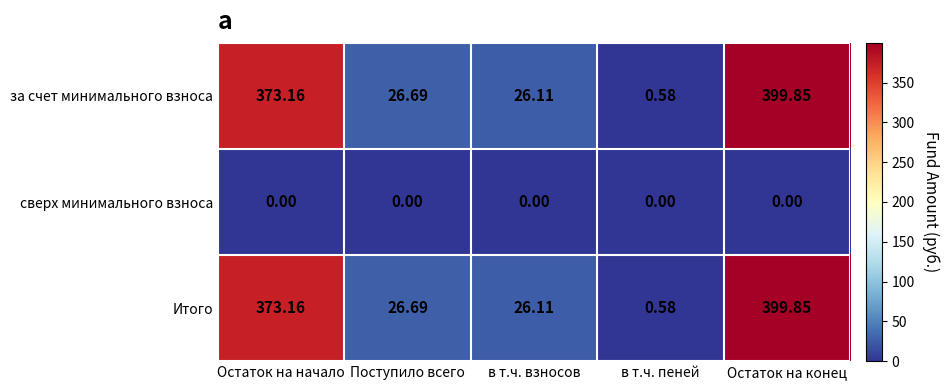

Rank the categories by за счет минимального взноса value from highest to lowest.

Остаток на конец, Остаток на начало, Поступило всего, в т.ч. взносов, в т.ч. пеней